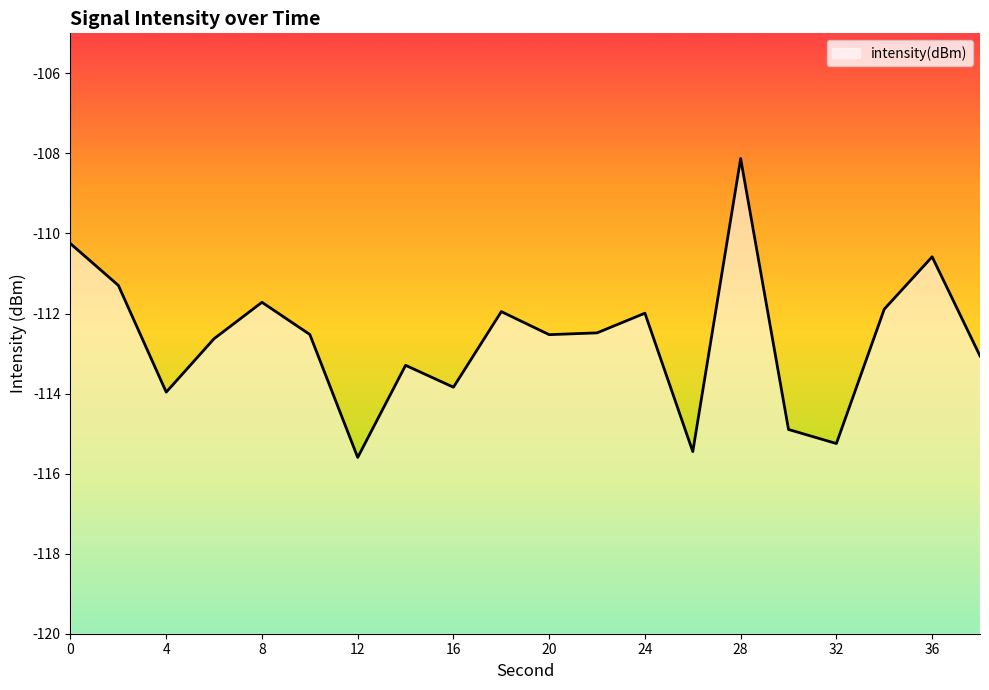

Count the number of data series in this chart.

1